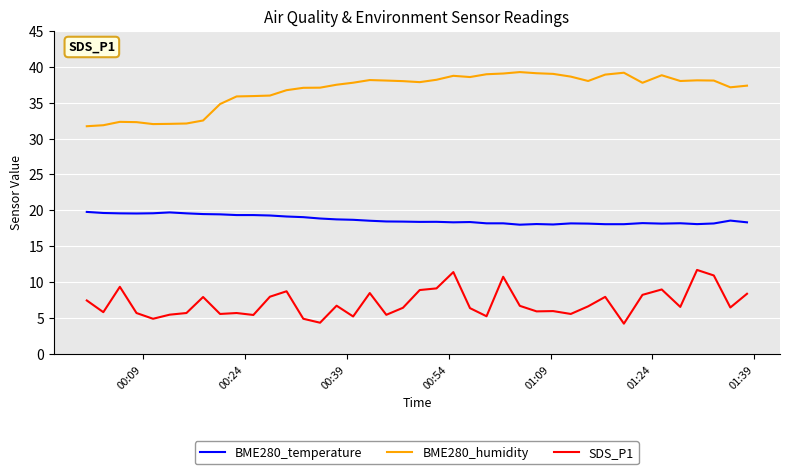

True or false: BME280_humidity and BME280_temperature cross at least once.

False